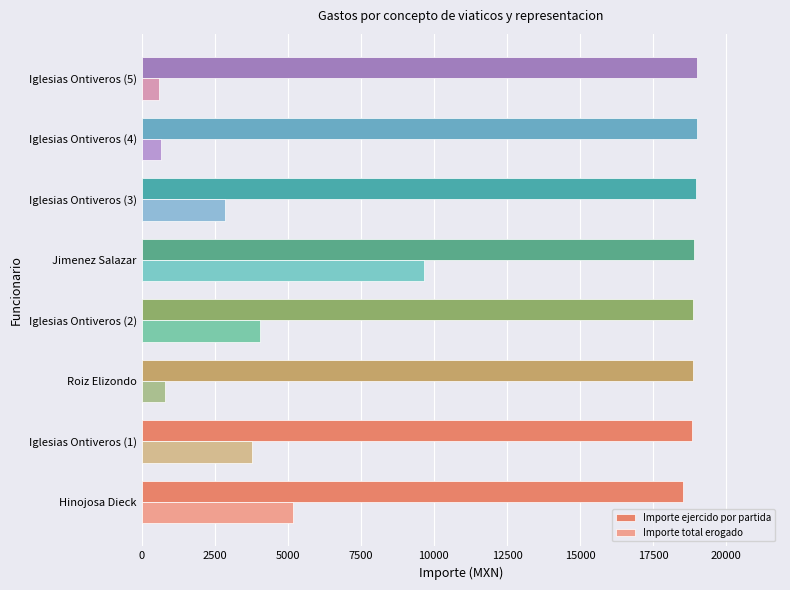

At how many categories does at least one series exceed 12152?

8